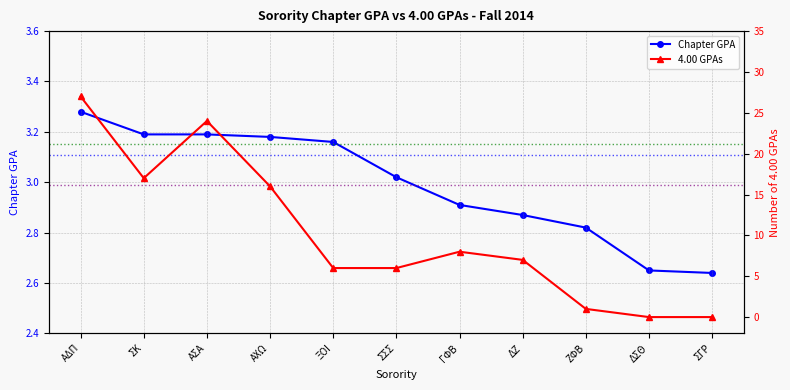

What value does the Chapter GPA series have at ΔΖ?

2.9